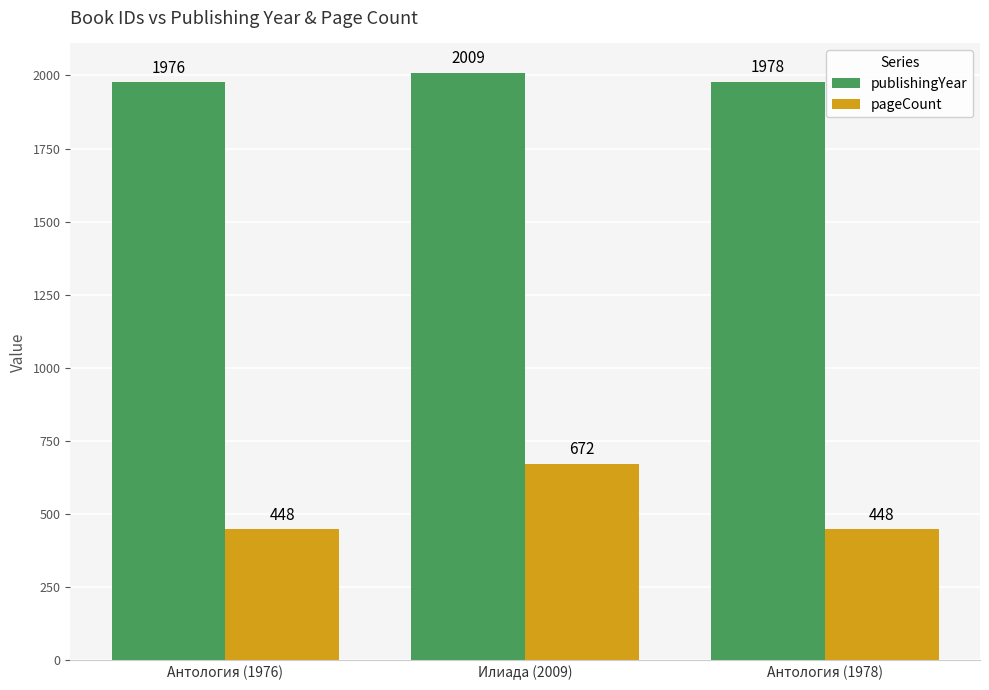

What are all the series names shown in the legend?

publishingYear, pageCount